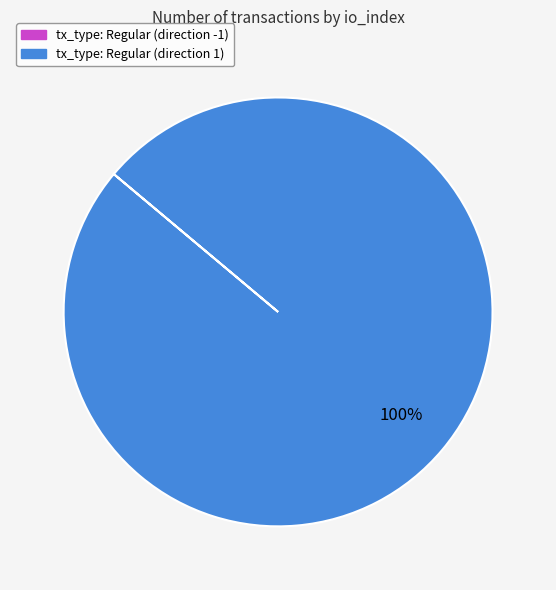

The tx_type: Regular (direction 1) slice represents 100% of the pie. True or false?

True